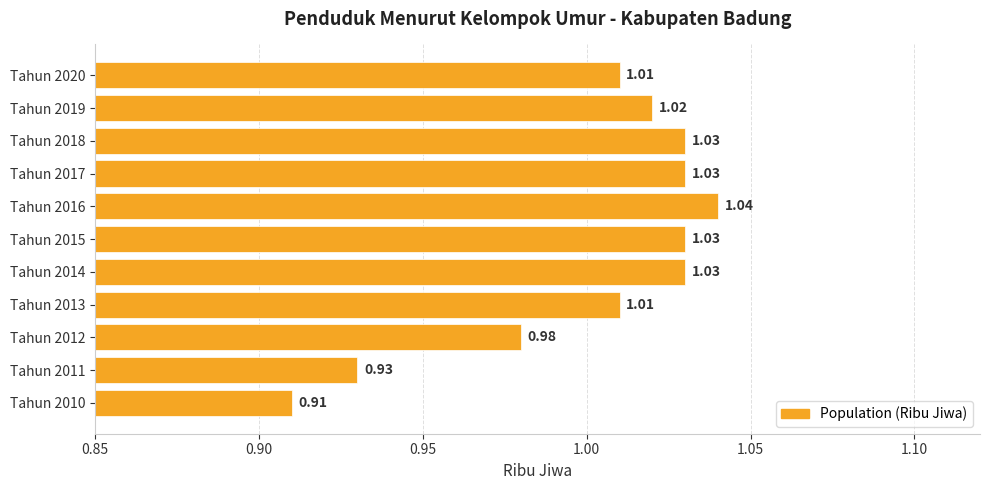

Between Tahun 2011 and Tahun 2015, which is larger?

Tahun 2015